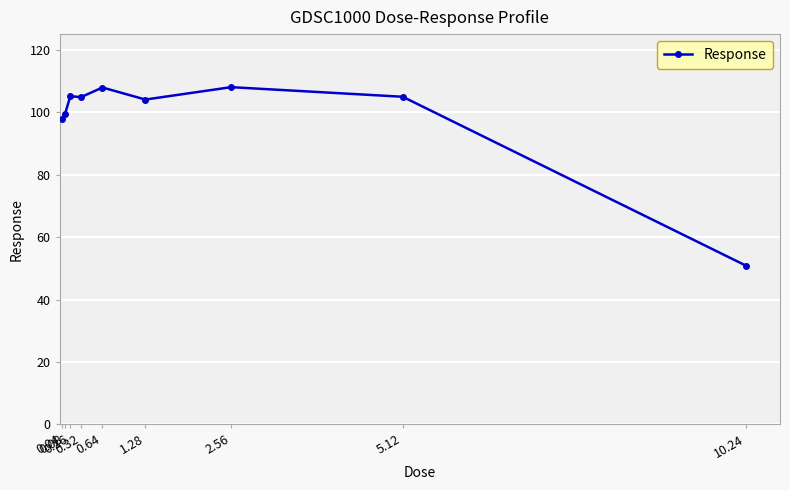

What is the difference between the second highest and minimum values?

57.0